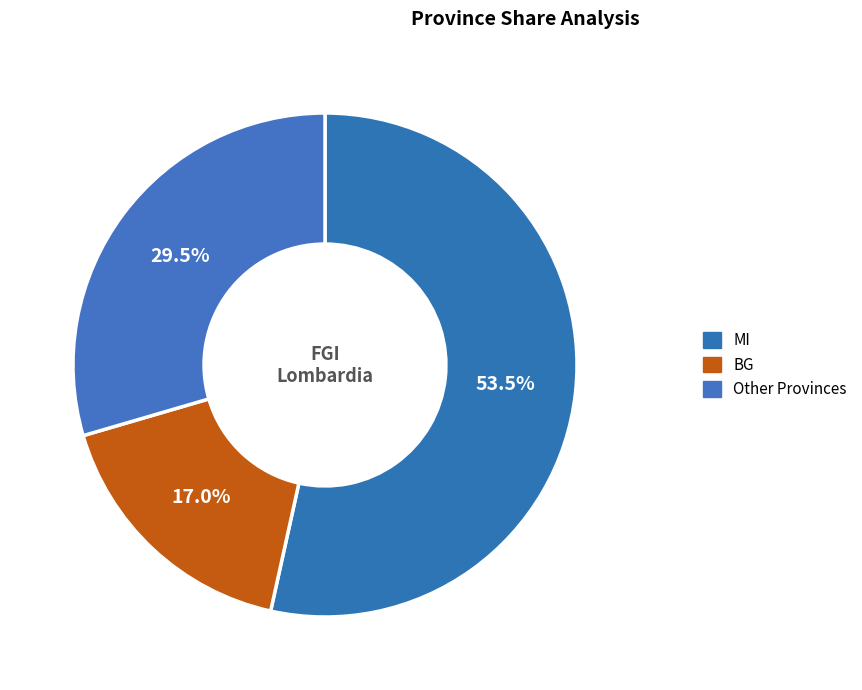

Rank the categories by value from highest to lowest.

MI, Other Provinces, BG